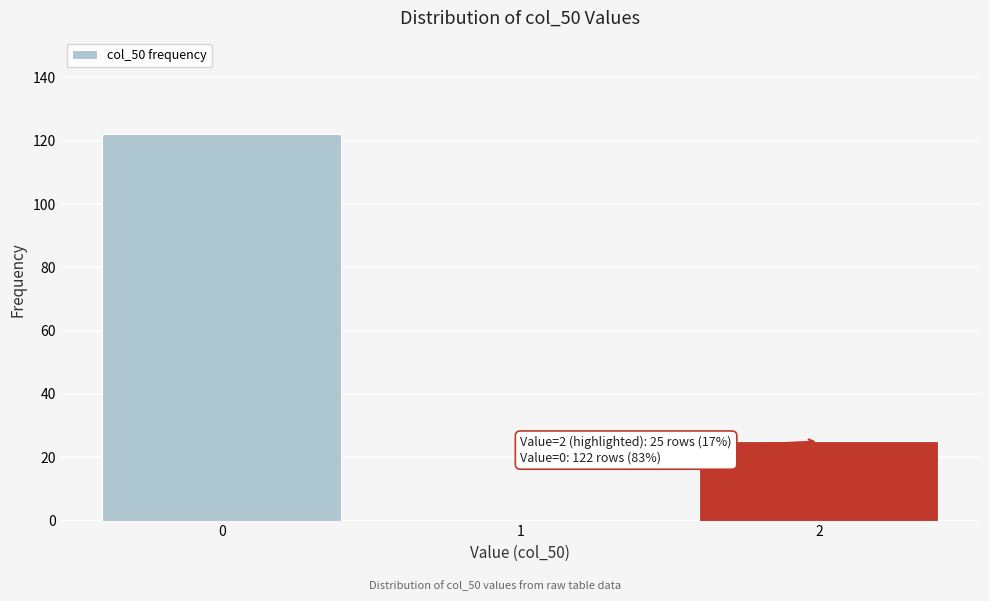

Reading right to left, list all the values displayed in this chart.

2=25	1=0	0=122